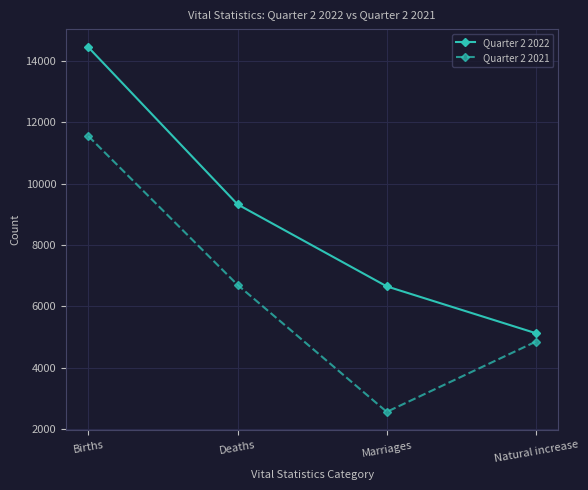

Which series has the largest total across all categories?

Quarter 2 2022